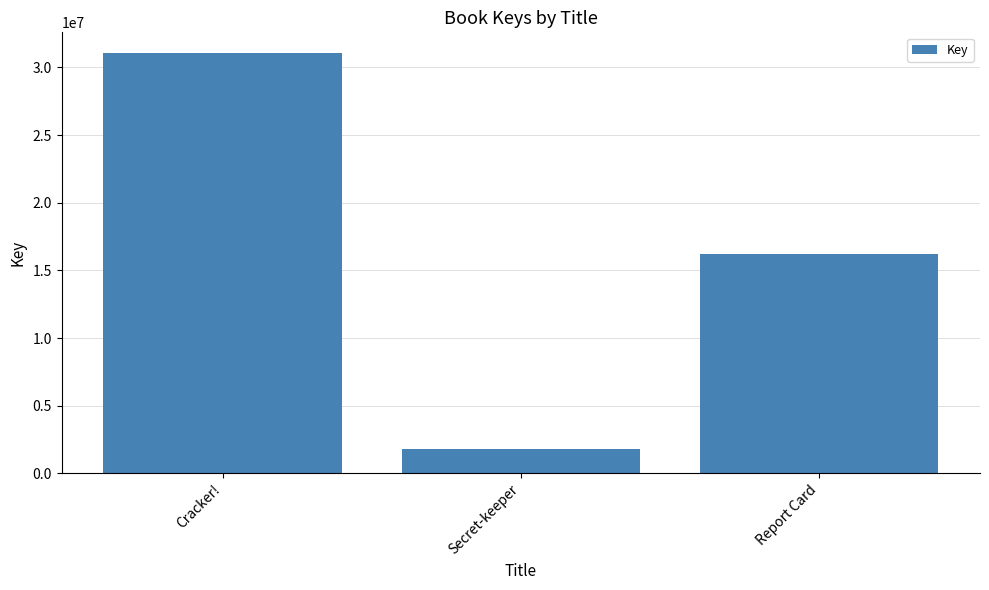

How many data points are less than 16220892?

1